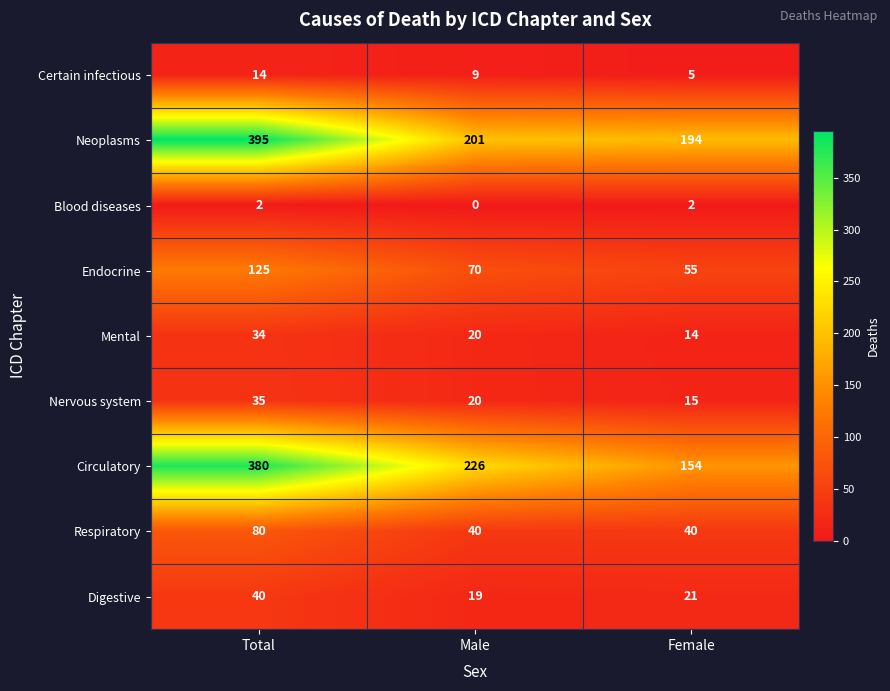

What is the difference between the maximum and minimum values in the Nervous system series?

20